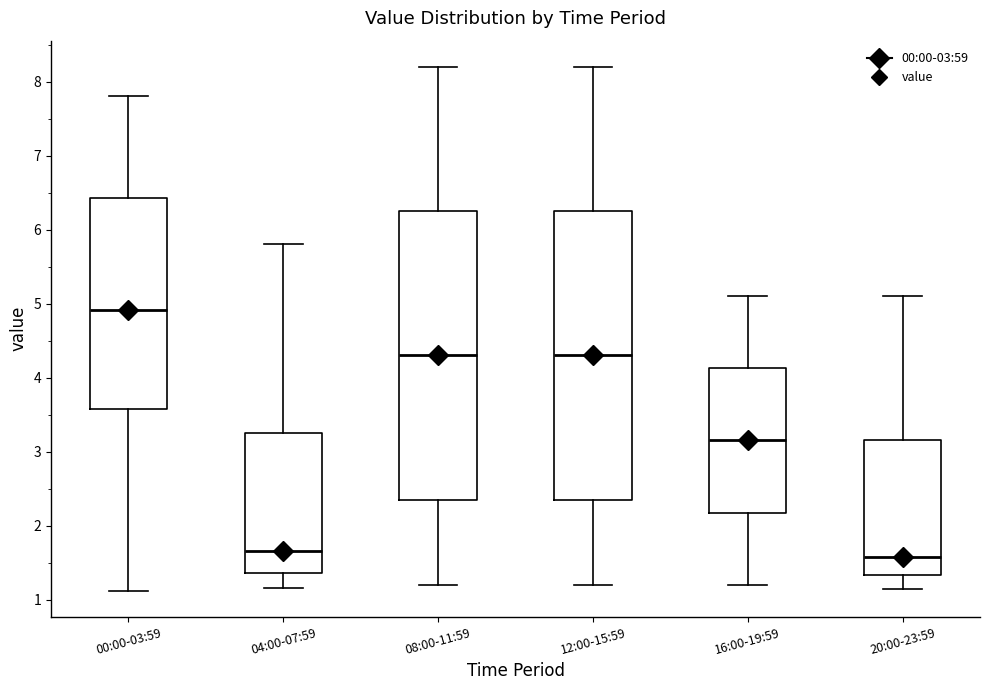

Where is the lower edge of the box for 12:00-15:59 on the y-axis? The values are not printed on the chart, so give them approximately, as read against the axis.

2.4